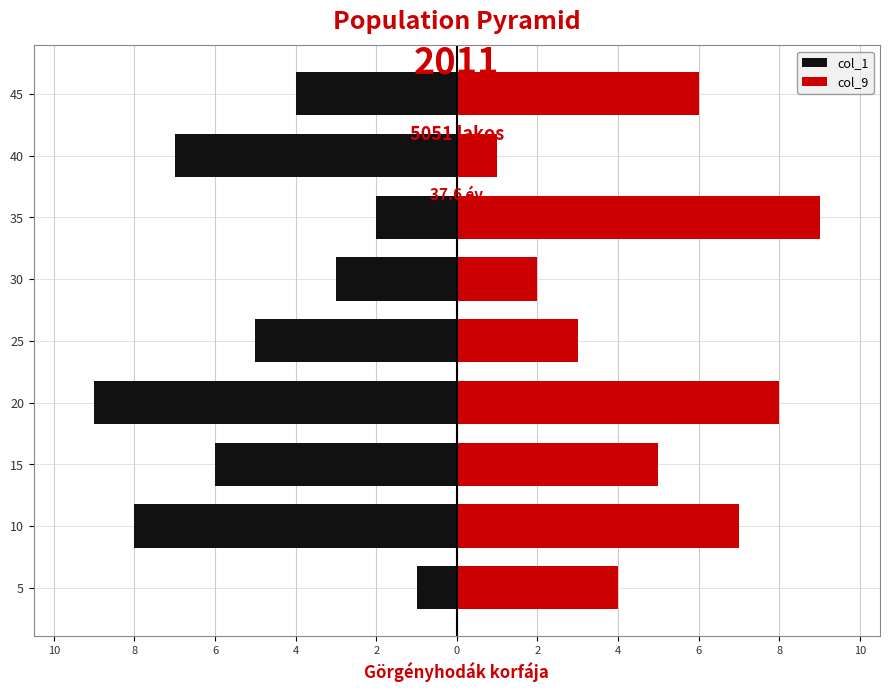

What is the difference between the second highest and minimum values in the col_9 series?

7